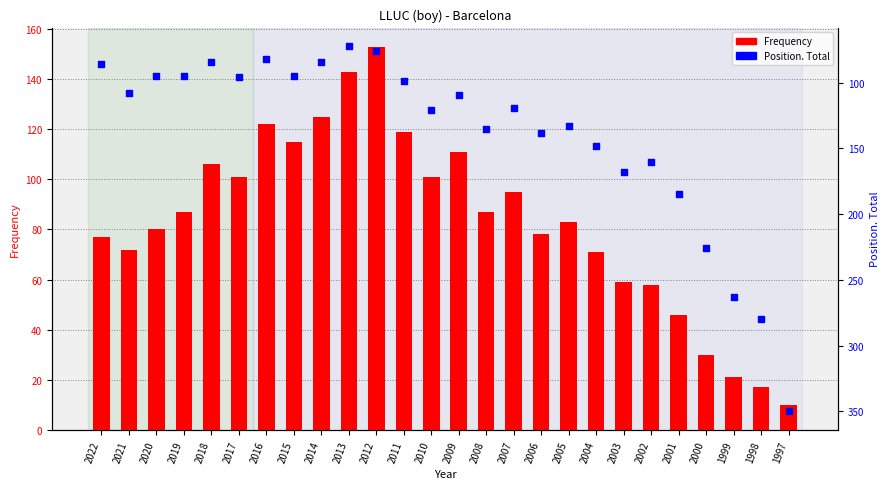

At which category is the sum across all series the highest?

1997